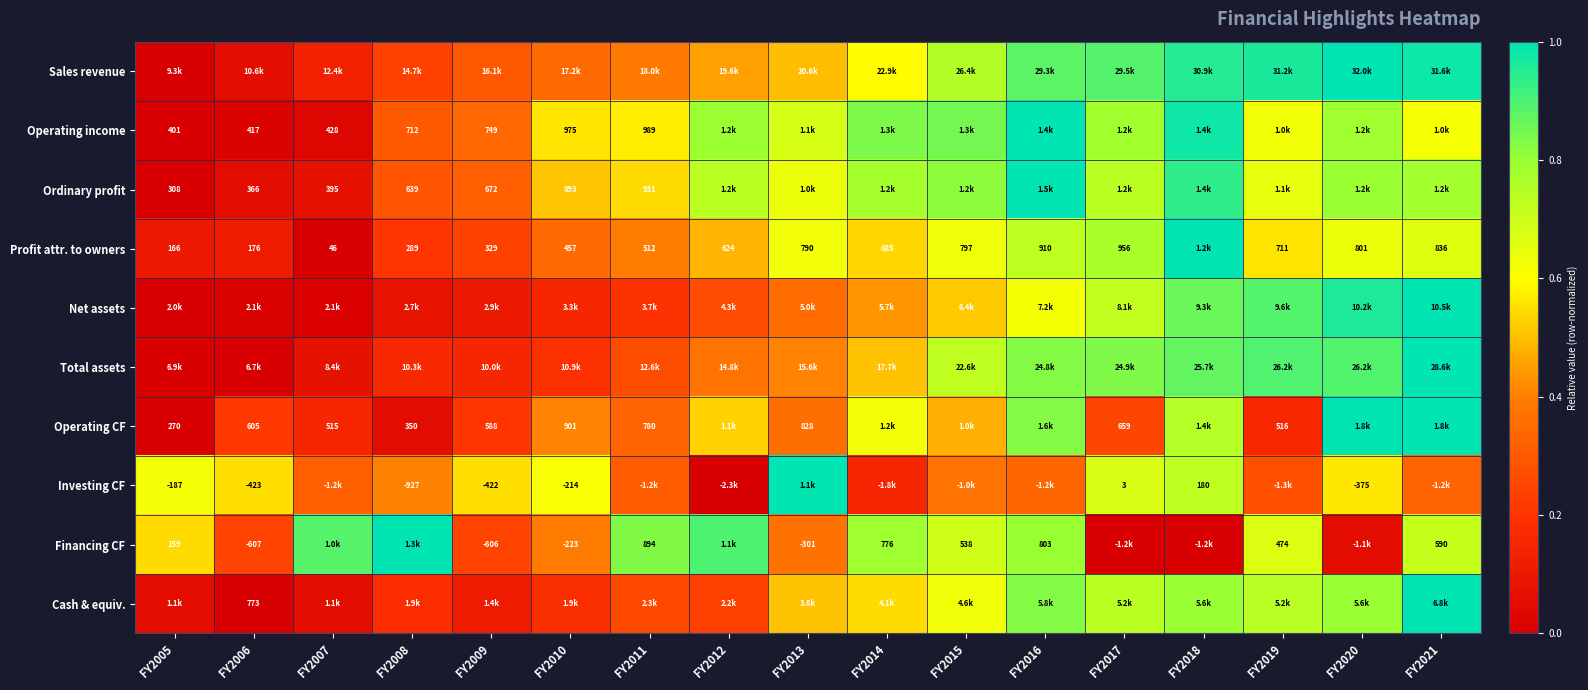

List the labels in order of Net assets value, smallest first.

FY2005, FY2007, FY2006, FY2008, FY2009, FY2010, FY2011, FY2012, FY2013, FY2014, FY2015, FY2016, FY2017, FY2018, FY2019, FY2020, FY2021